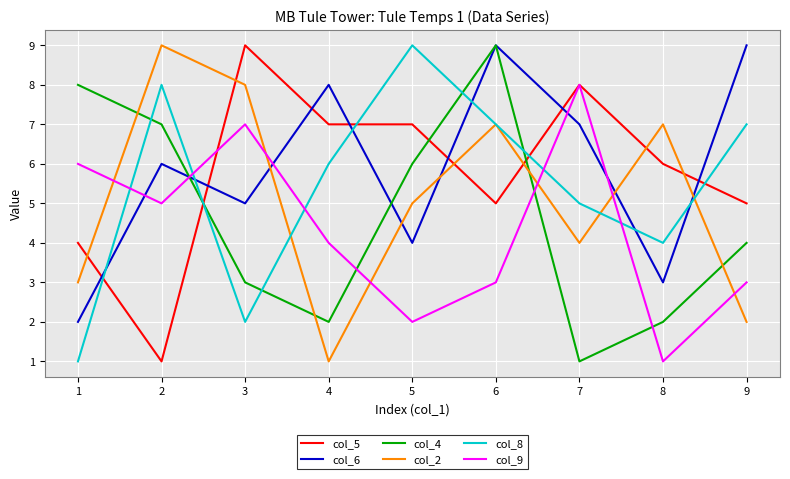

The col_2 series shows 2 at 8. True or false?

False